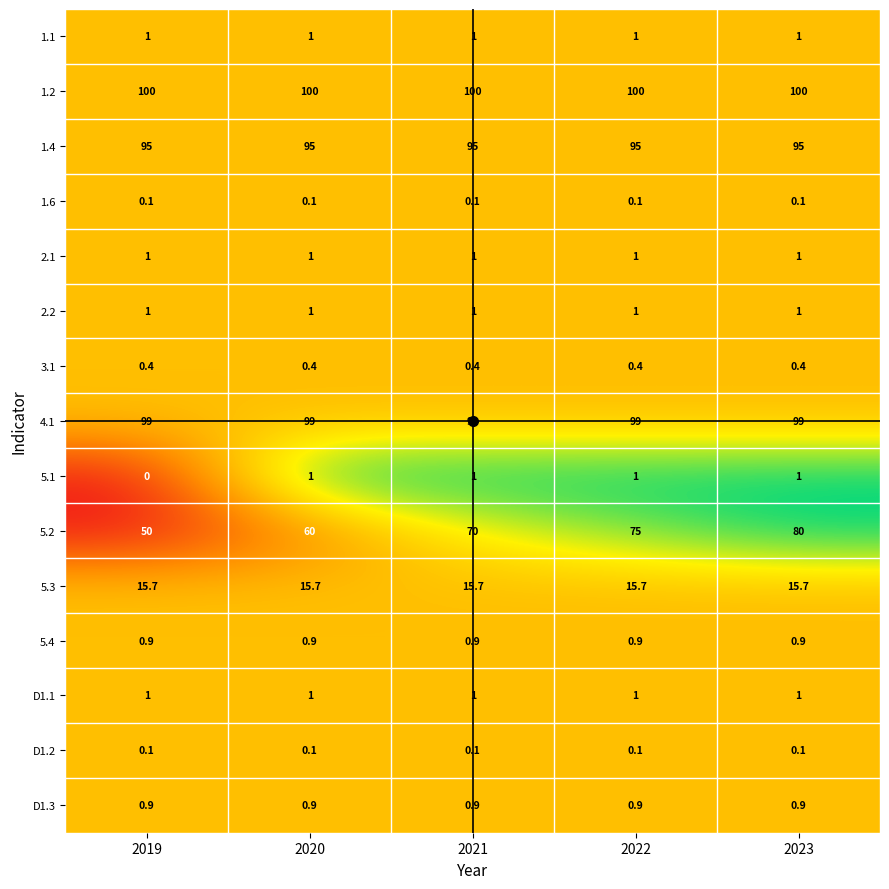

What is the maximum value shown in the chart?

100.0